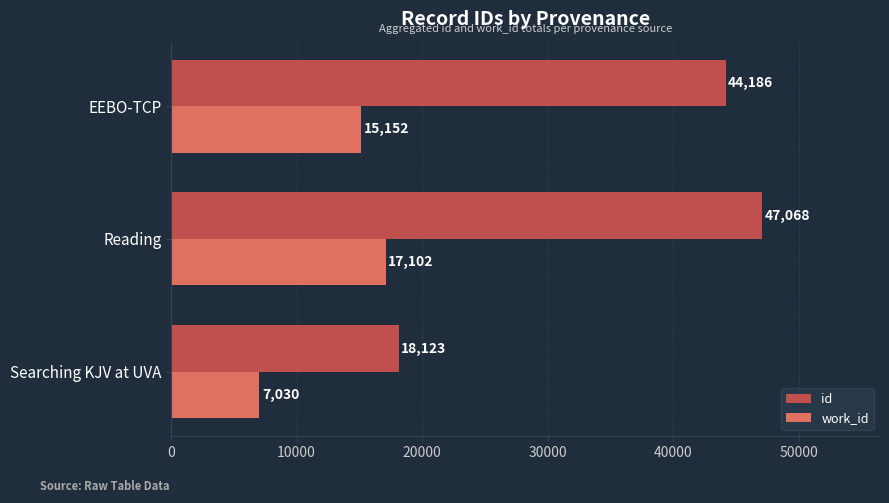

Which series changed the most between Searching KJV at UVA and EEBO-TCP?

id